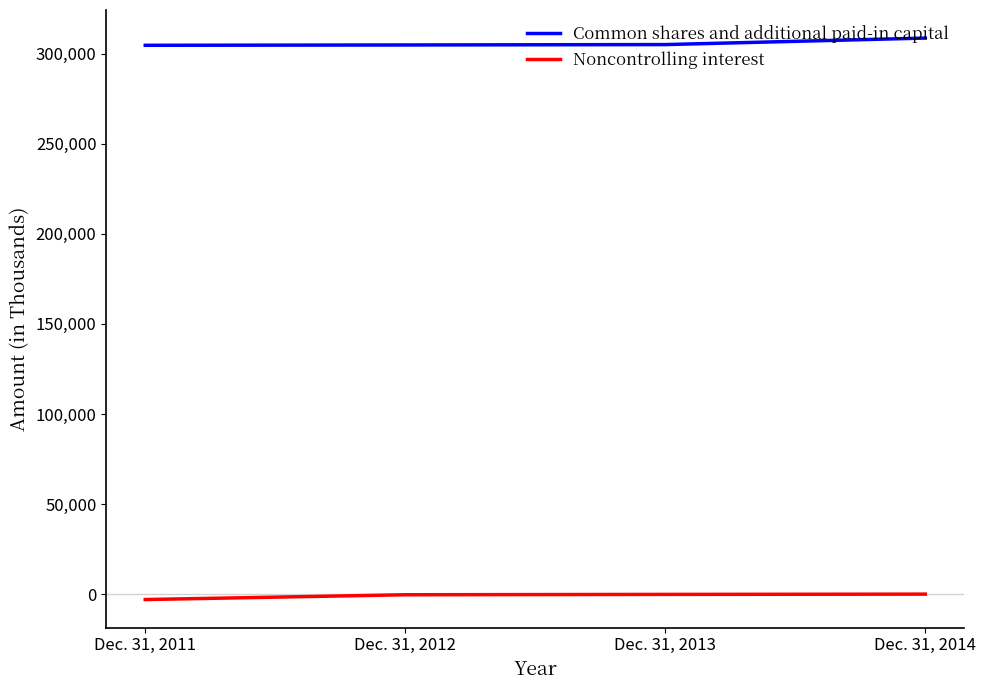

What is the difference between the Noncontrolling interest values at Dec. 31, 2014 and Dec. 31, 2011?

3006